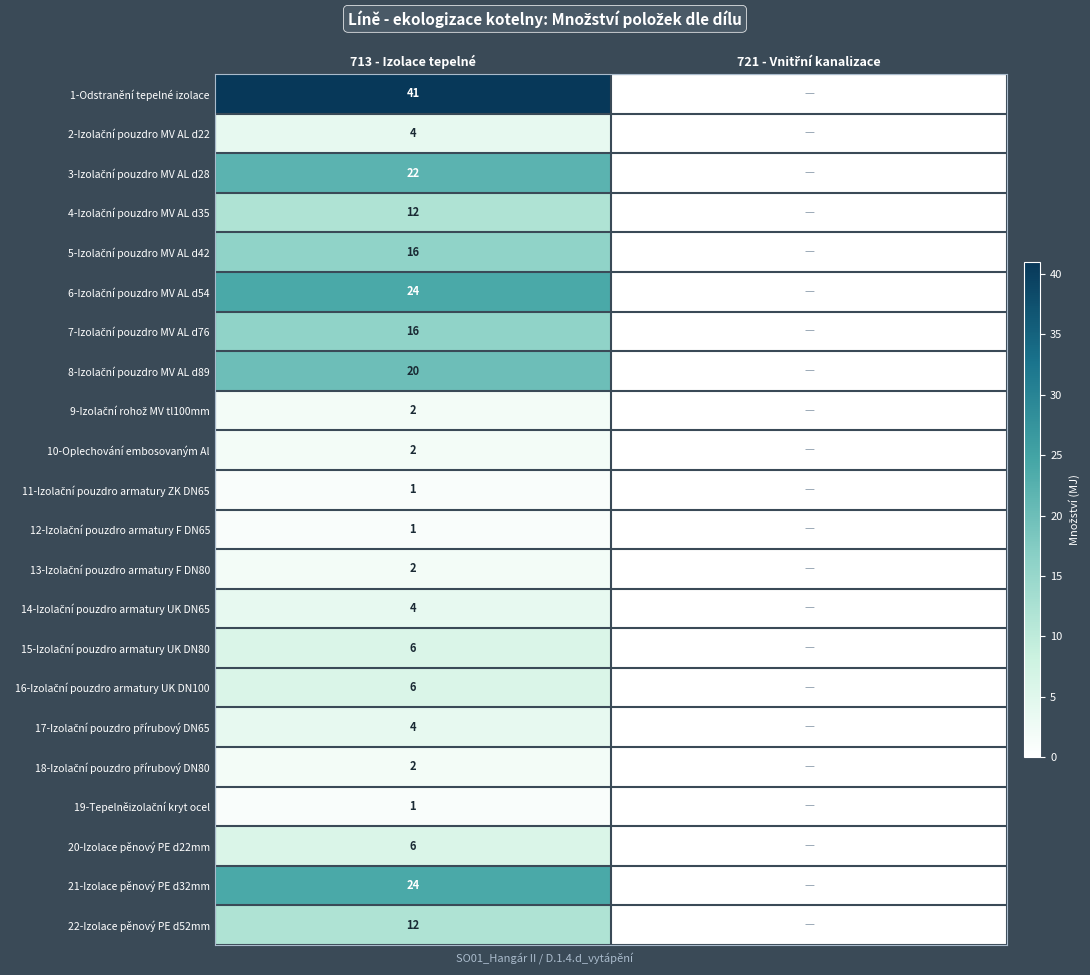

What is the maximum value shown in the chart?

41